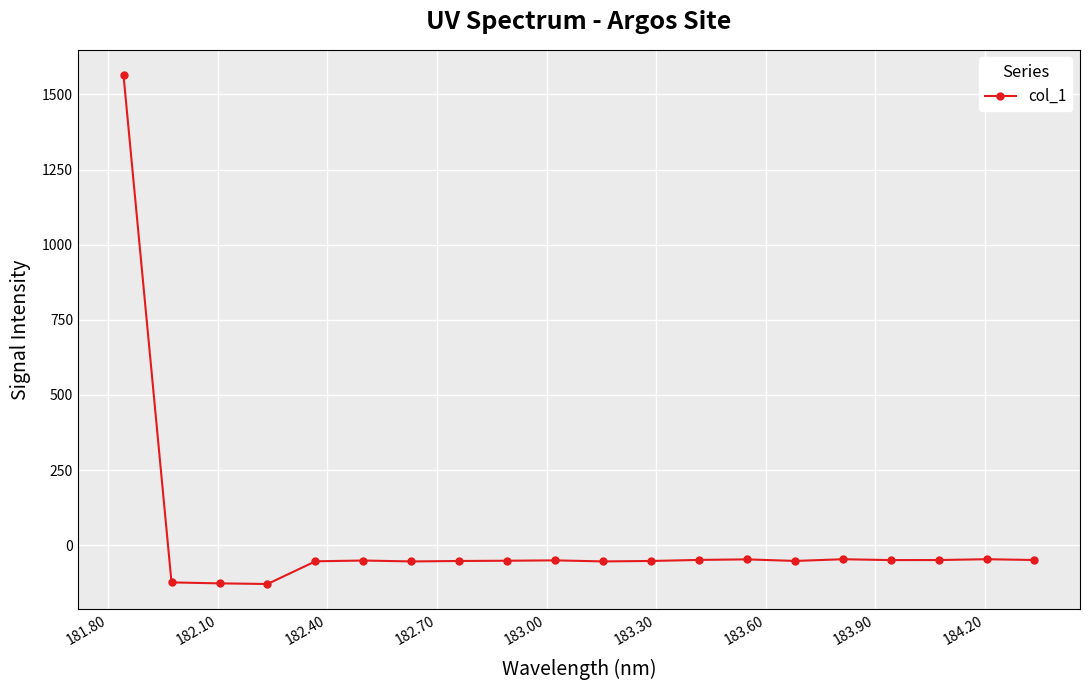

True or false: there are more than 0 points higher than both neighbors.

True